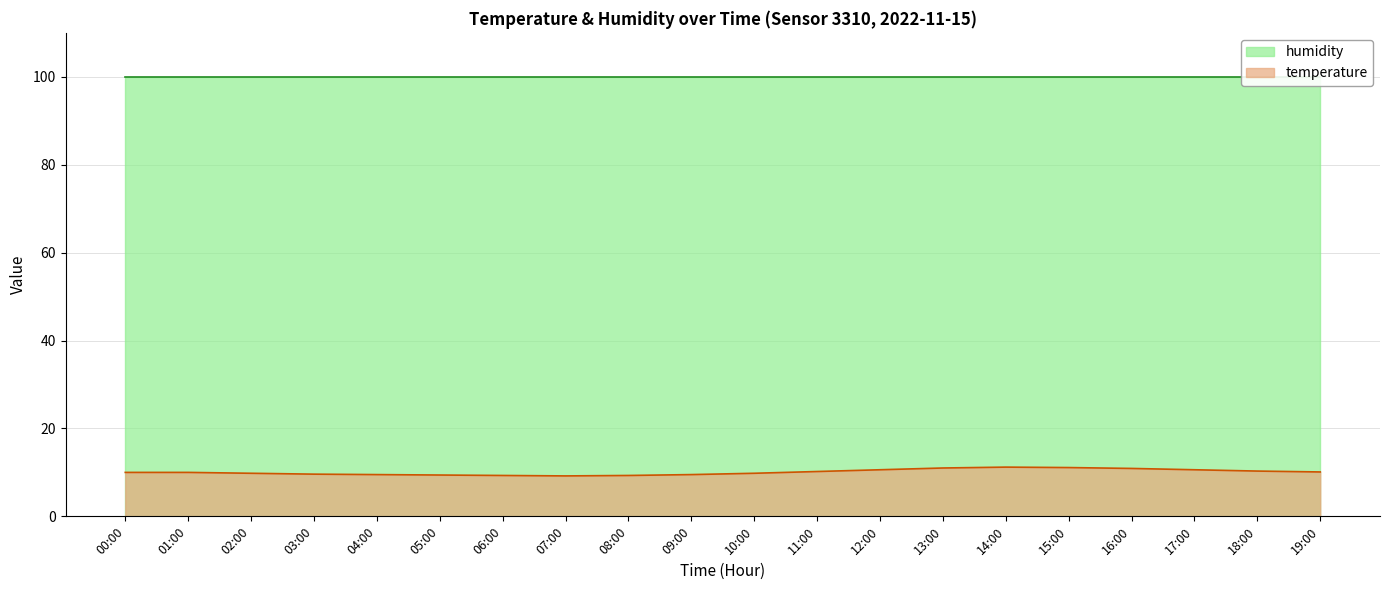

Does the chart have visible grid lines?

Yes